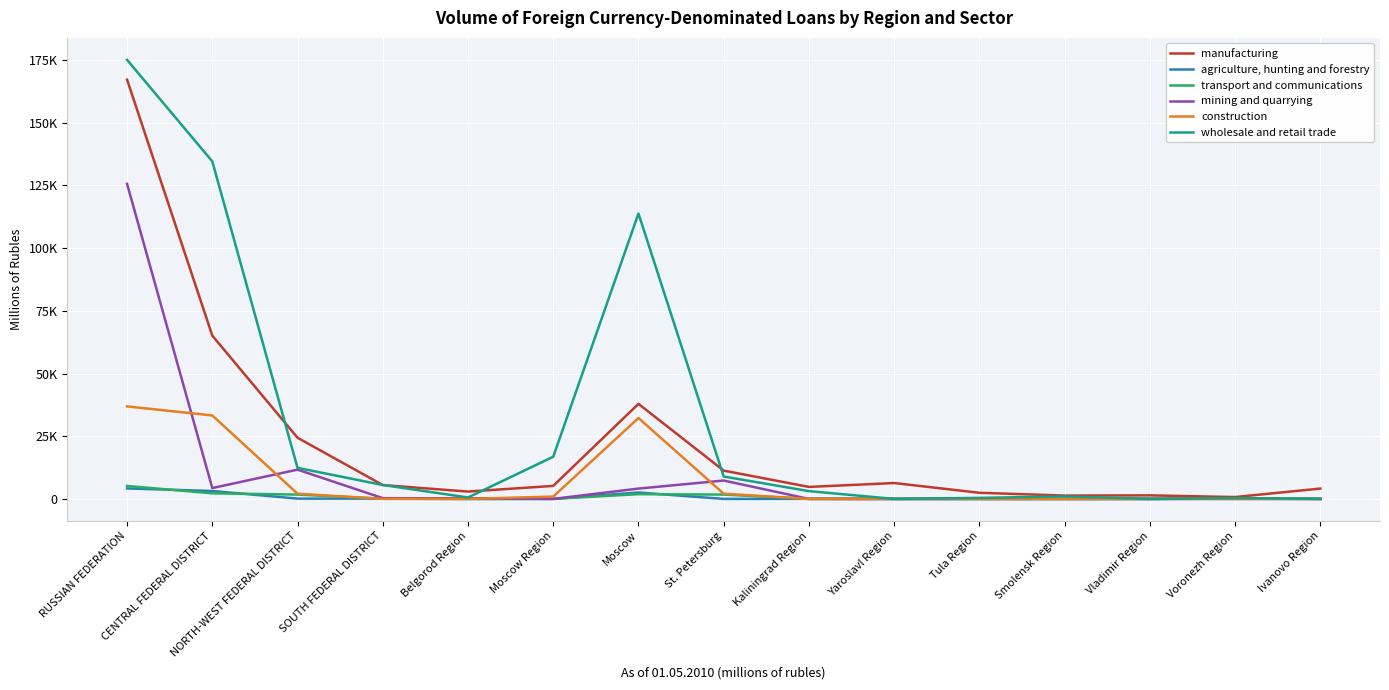

Is this an area chart (filled region under the line)?

No